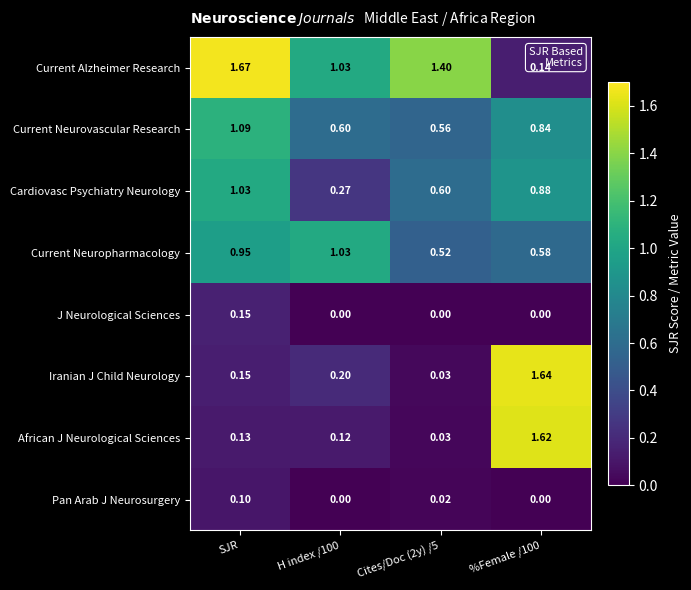

Which series has the widest spread of values?

Iranian J Child Neurology